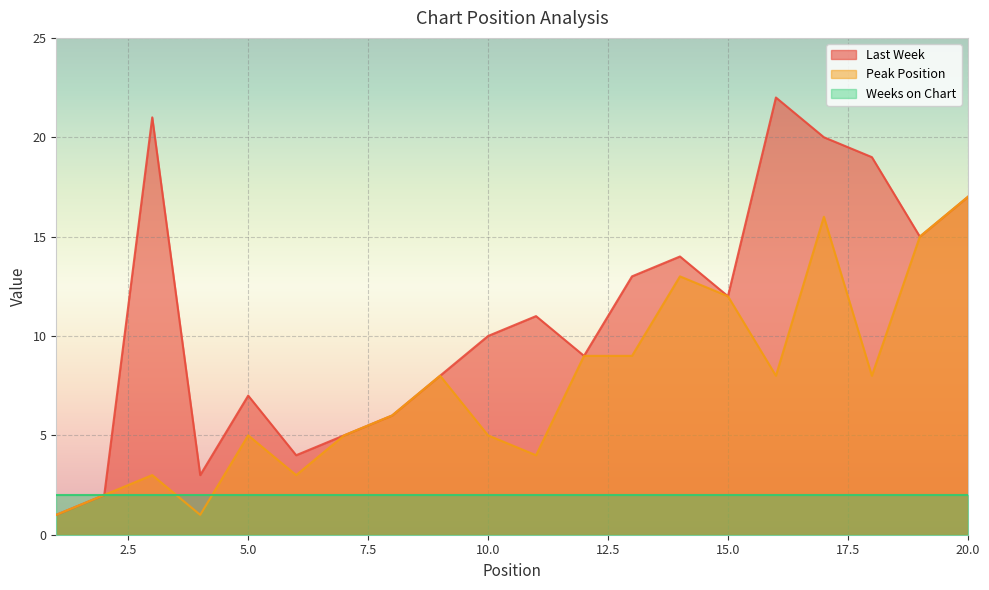

What is the highest value of the Peak Position series?

17